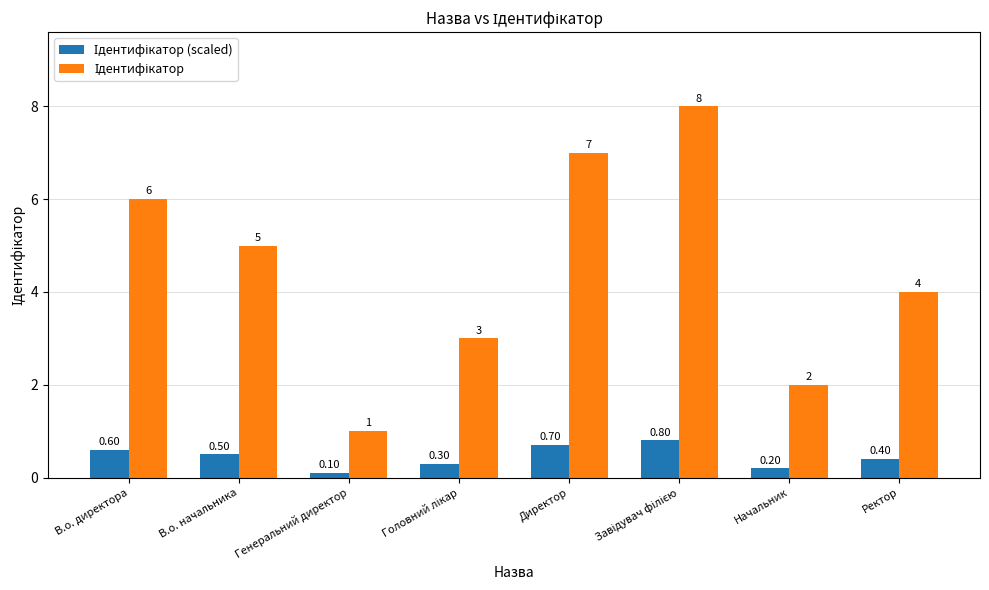

What position from the right is Генеральний директор?

6